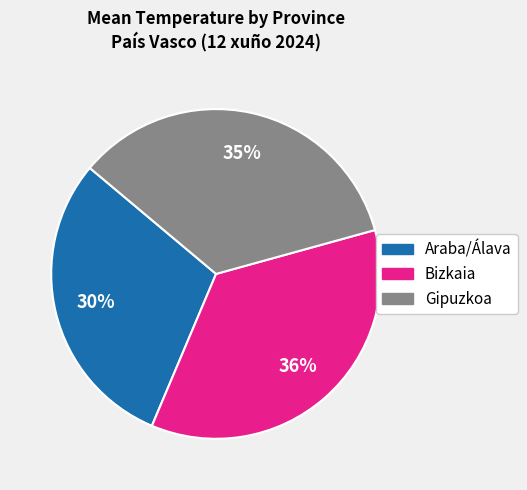

The Araba/Álava slice represents 30% of the pie. True or false?

True